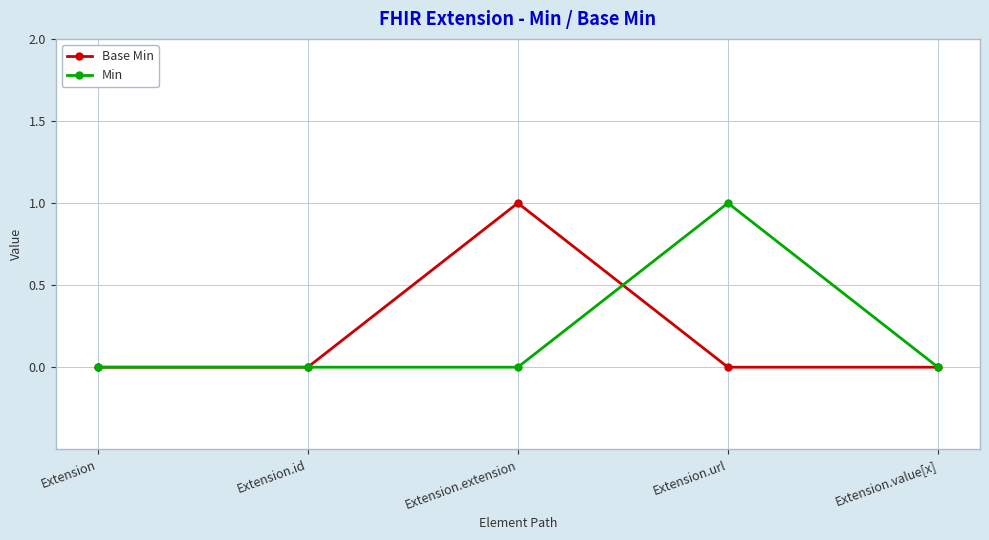

Between Extension.url and Extension.value[x], which series saw the biggest shift?

Min